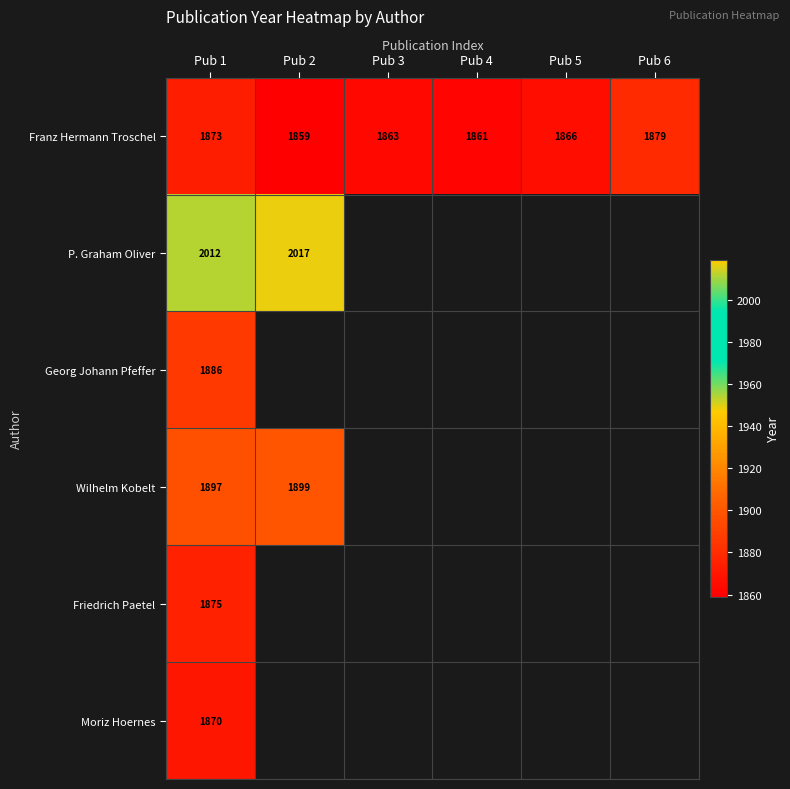

At which category is the sum across all series the highest?

Pub 1